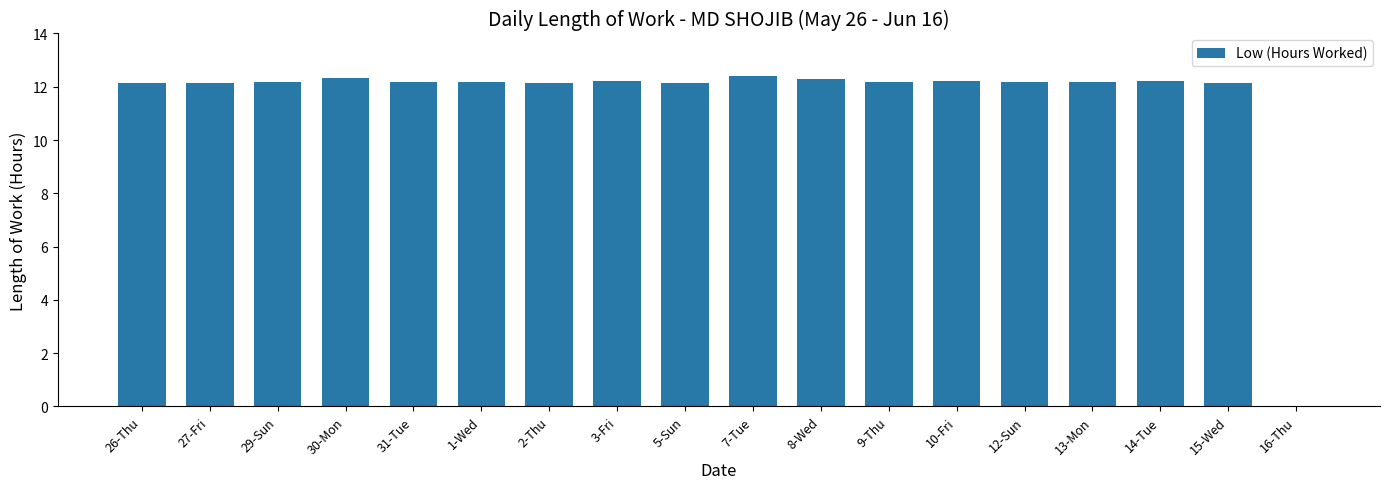

Where is the data nearest to the value 6?

16-Thu